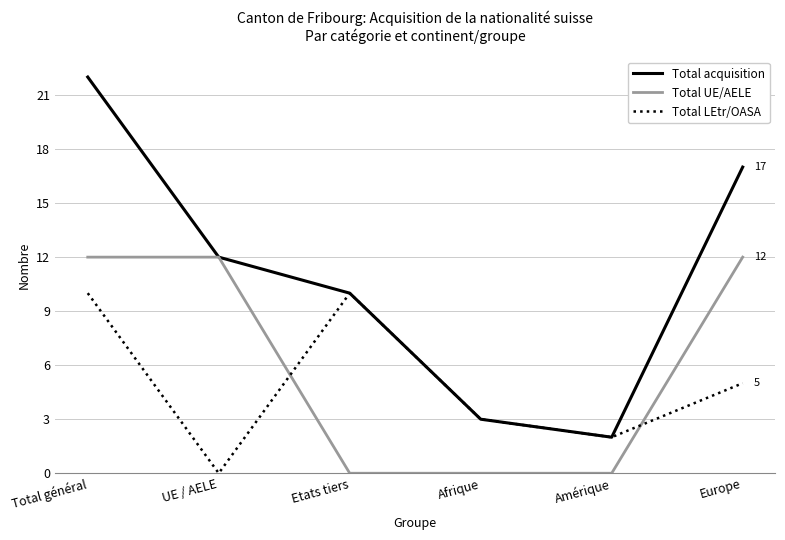

Which series changed the most between Total général and Amérique?

Total acquisition